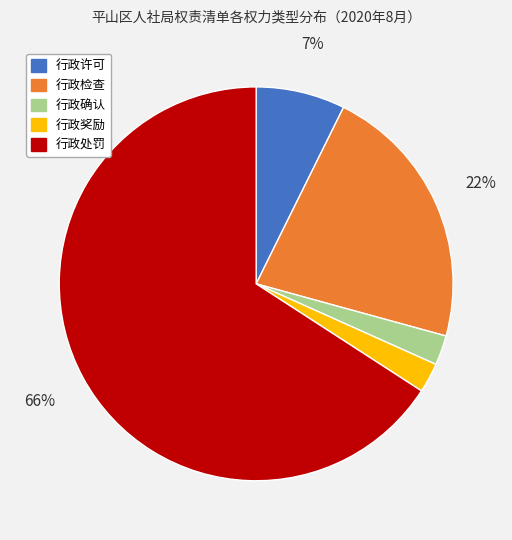

To the nearest percent, what portion does 行政检查 represent?

22%